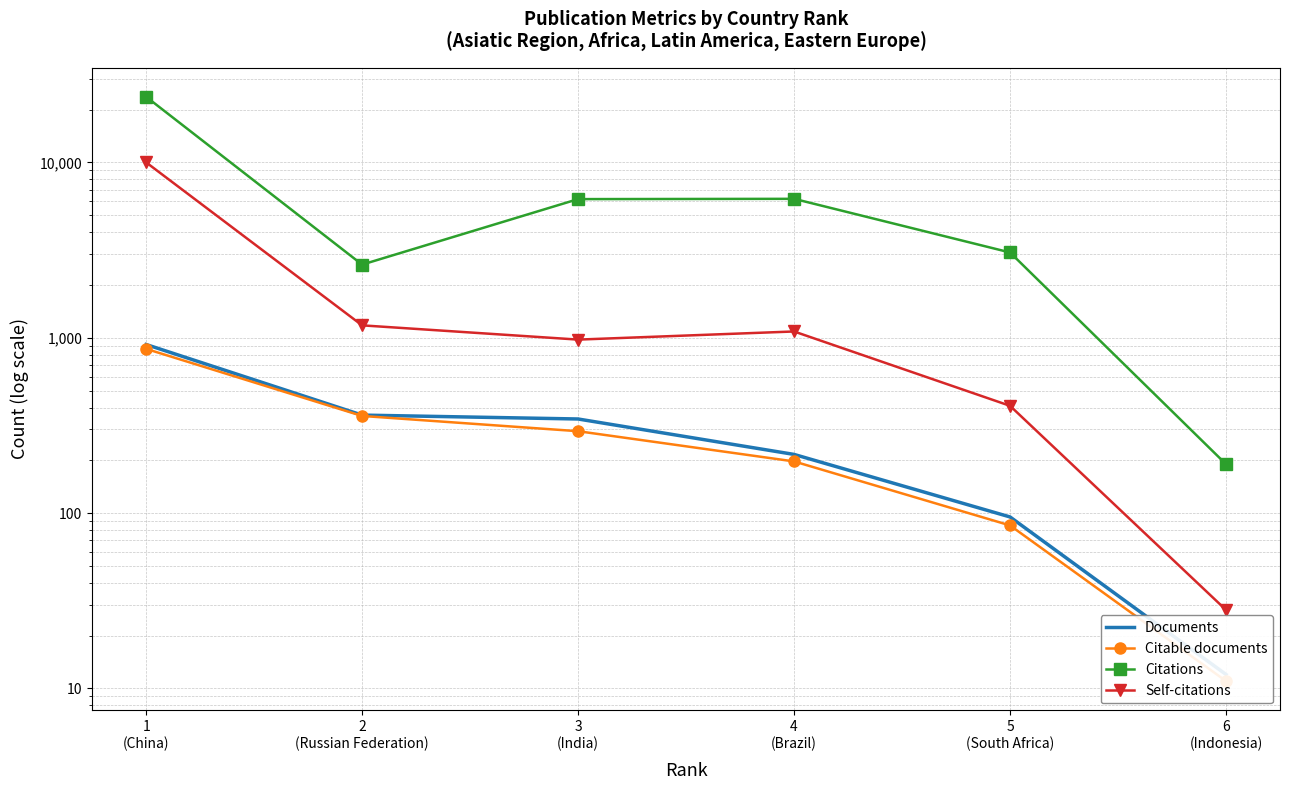

Read the Documents value at 5
(South Africa), to the nearest 50.

100